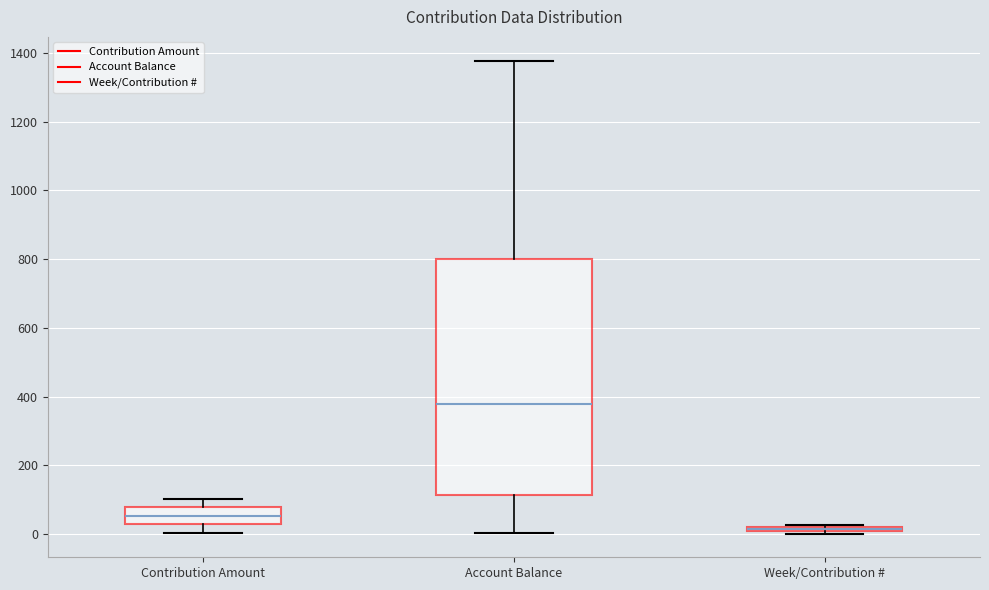

Which box has the highest median line?

Account Balance